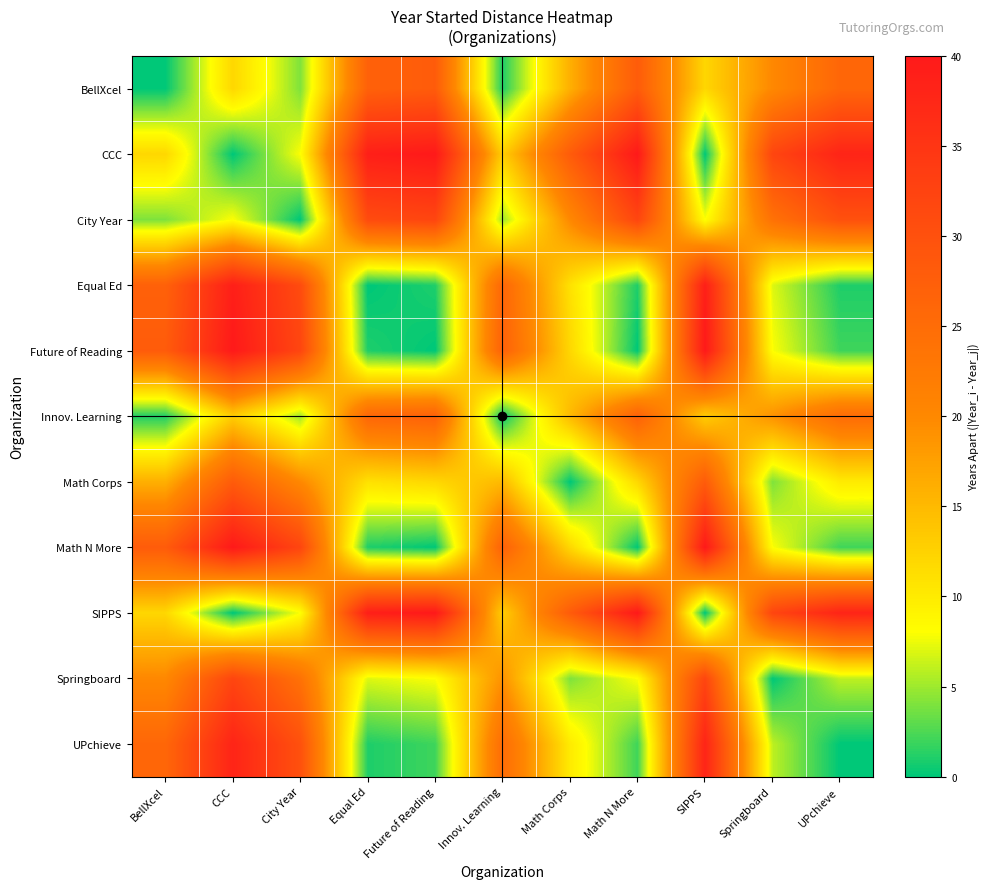

Which label corresponds to the smallest value in the chart?

BellXcel